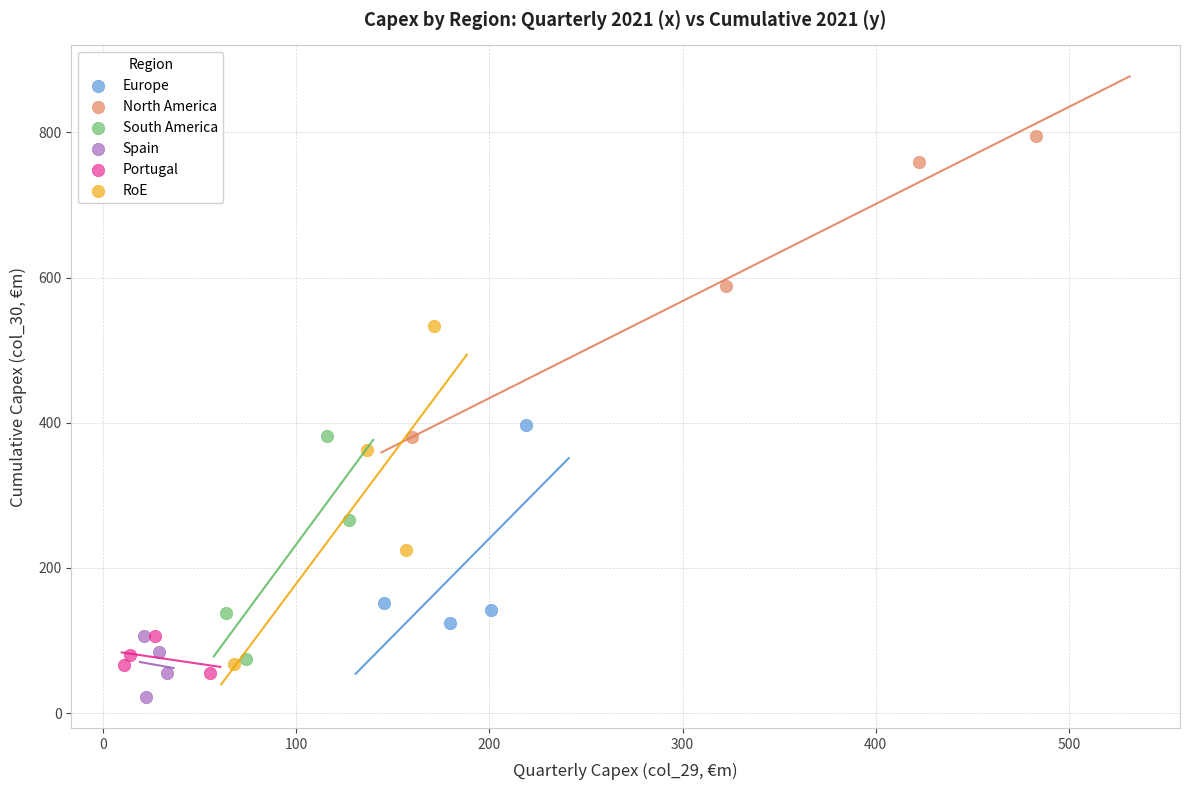

Which series contains the lowest Y value?

Spain